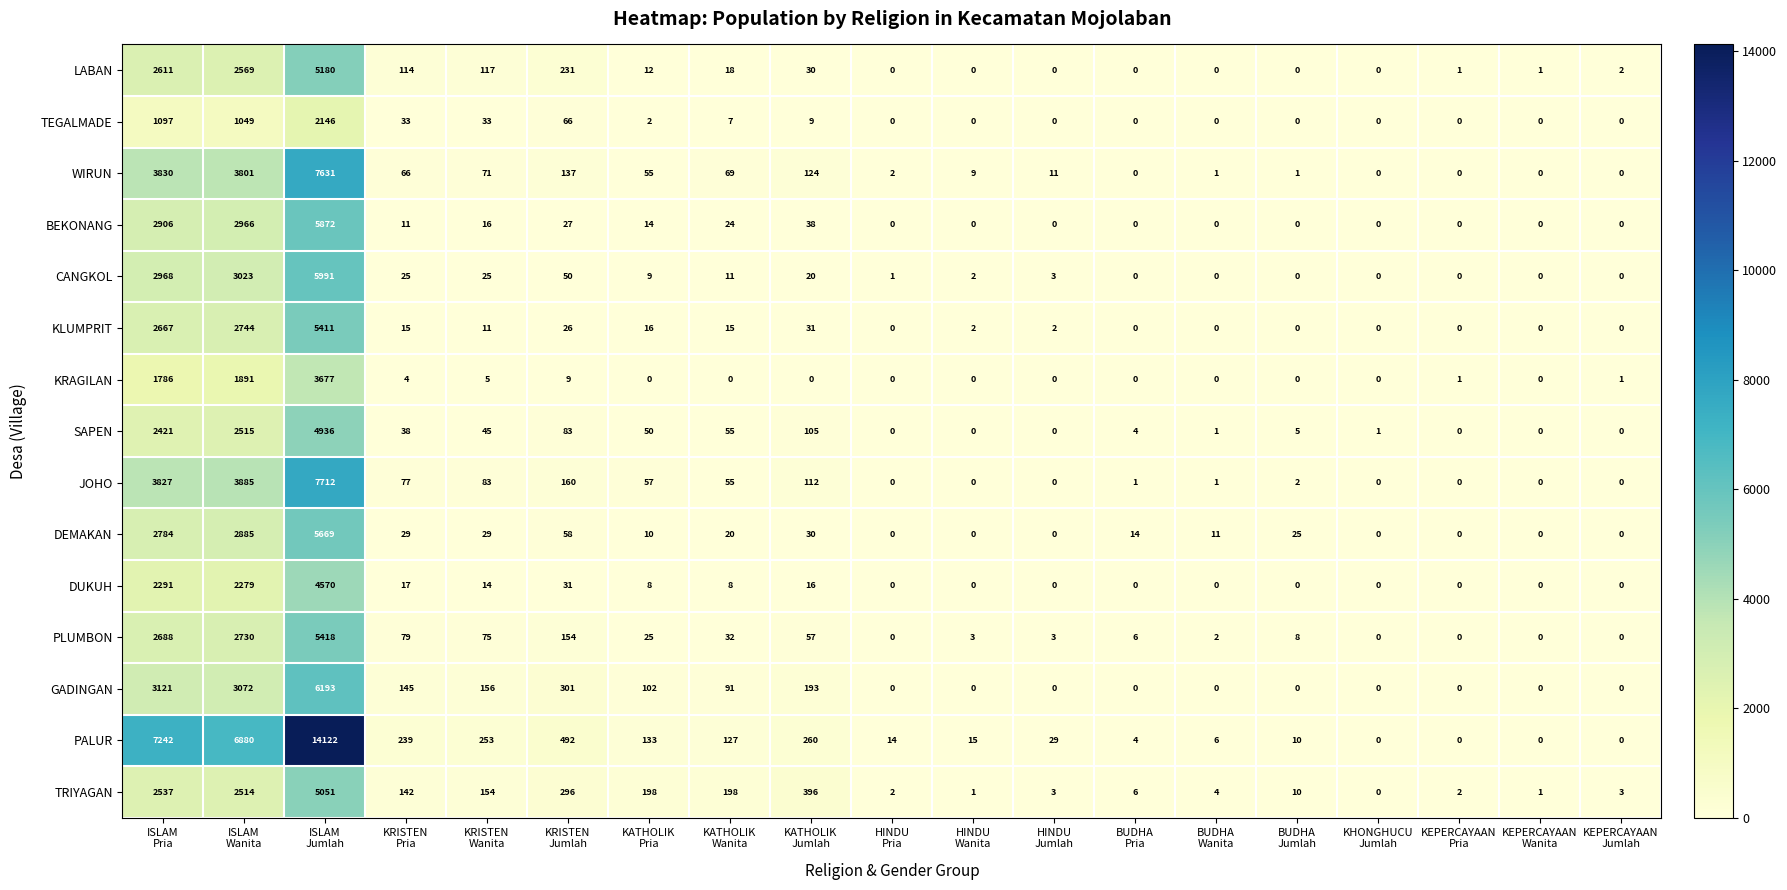

Which series has the largest total across all categories?

PALUR